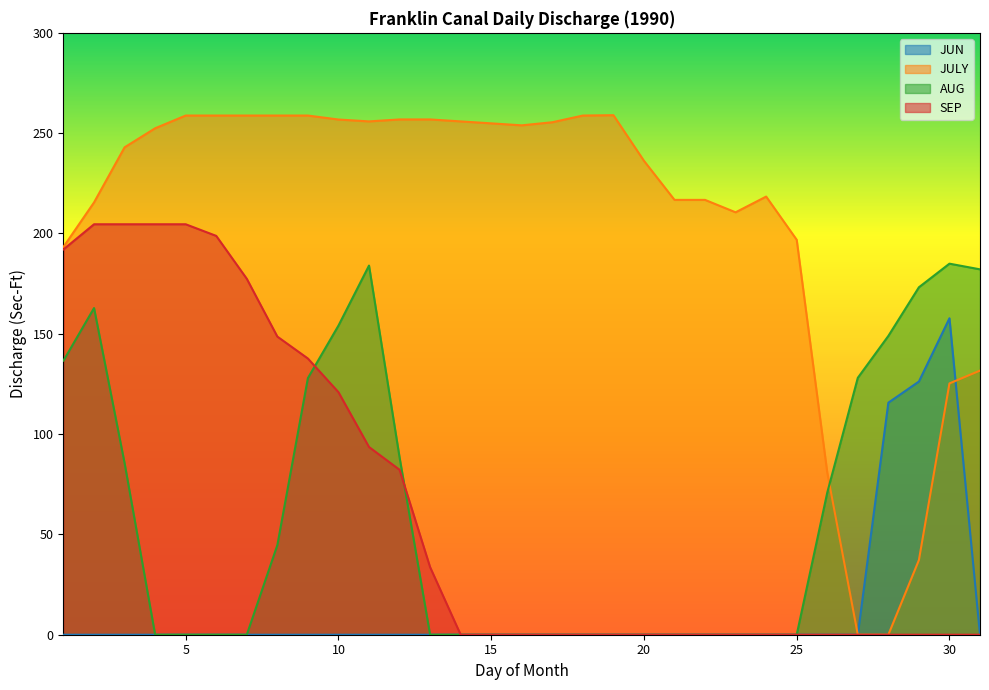

Which series ends up on top after the final intersection of SEP and AUG?

SEP